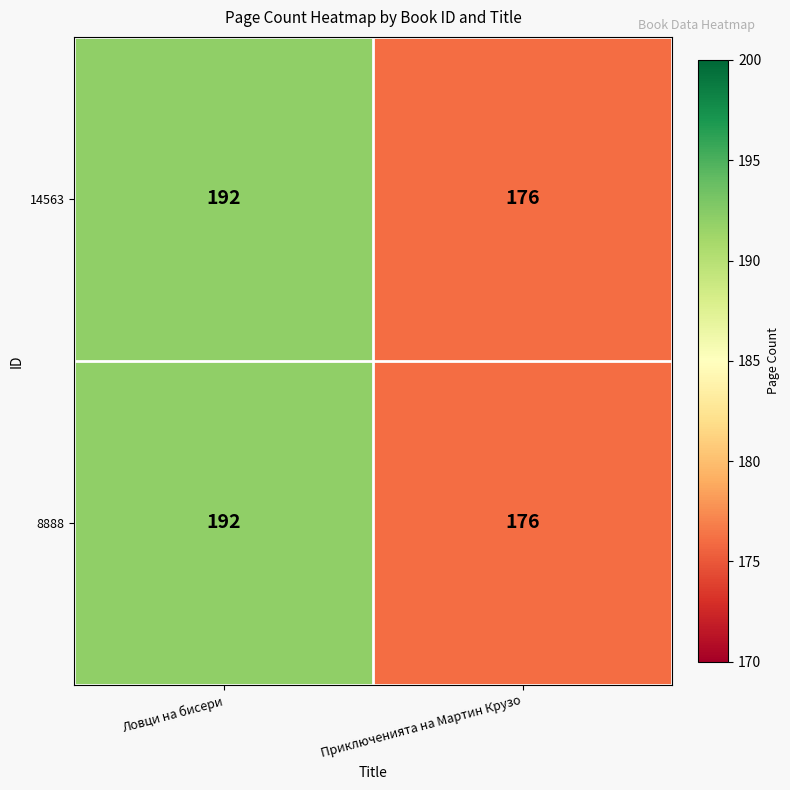

True or false: 14563 has a value of 315 at Ловци на бисери.

False